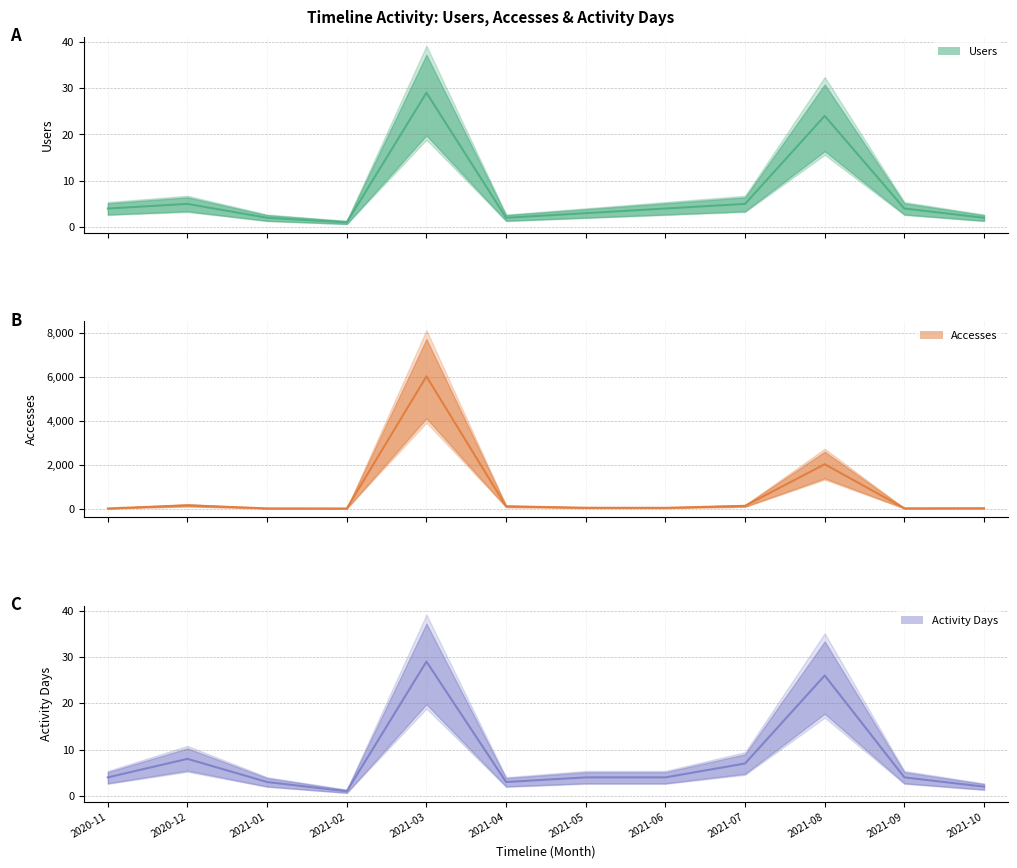

Reading left to right, transcribe all the data shown in this chart.

Users (center): 2020-11=4	2020-12=5	2021-01=2	2021-02=1	2021-03=29	2021-04=2	2021-05=3	2021-06=4	2021-07=5	2021-08=24	2021-09=4	2021-10=2
Accesses (center): 2020-11=4	2020-12=144	2021-01=7	2021-02=2	2021-03=6012	2021-04=100	2021-05=35	2021-06=32	2021-07=120	2021-08=2015	2021-09=11	2021-10=14
Activity Days (center): 2020-11=4	2020-12=8	2021-01=3	2021-02=1	2021-03=29	2021-04=3	2021-05=4	2021-06=4	2021-07=7	2021-08=26	2021-09=4	2021-10=2